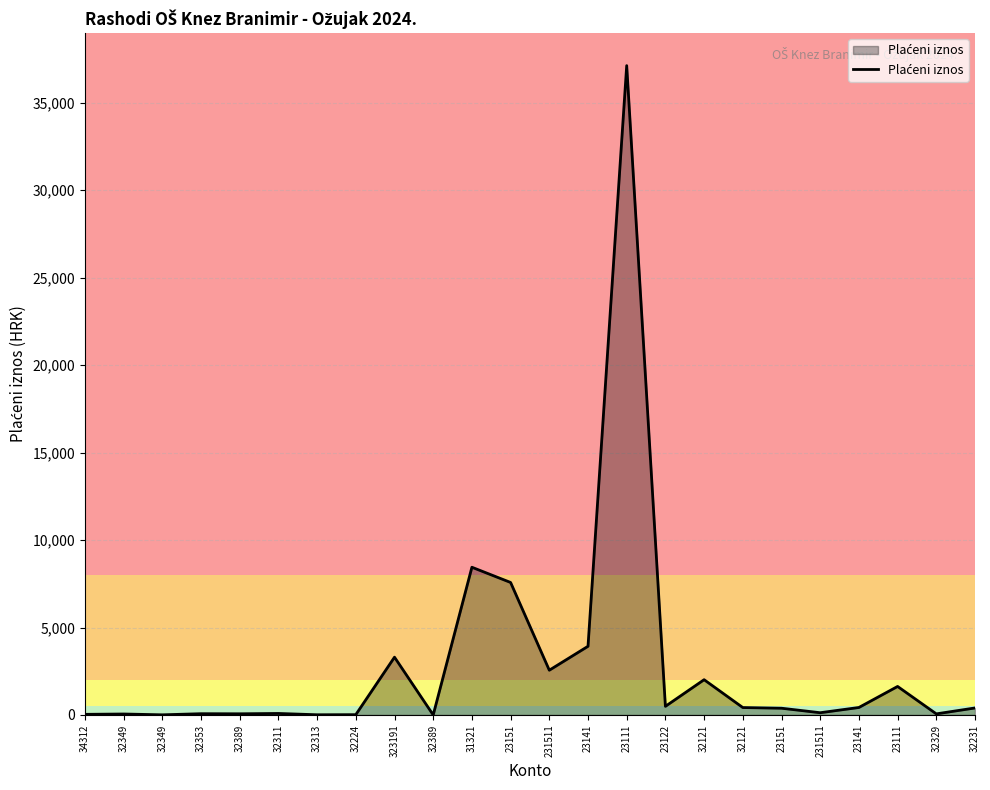

Does the chart have visible grid lines?

Yes